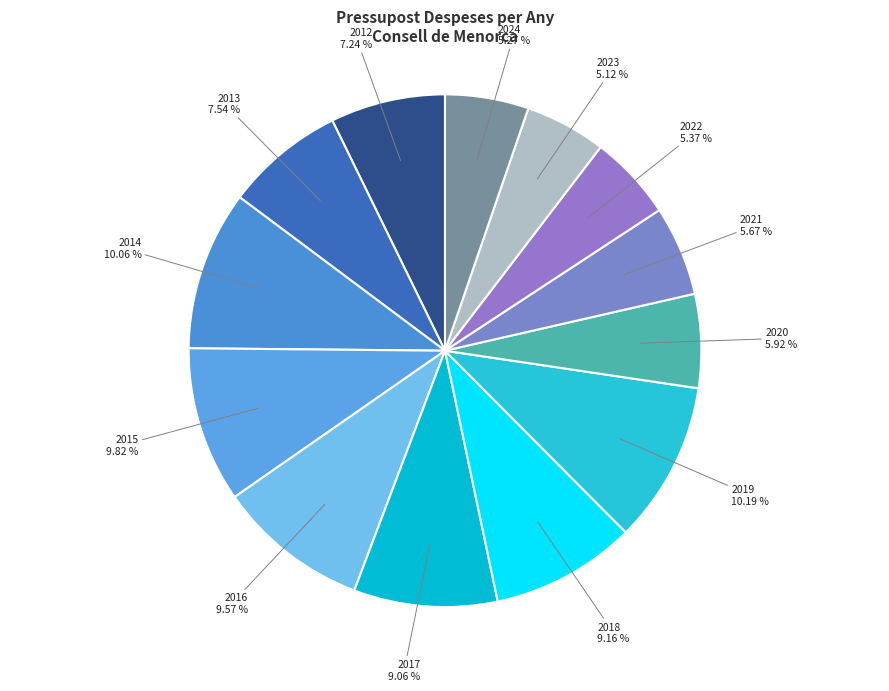

Count the number of slices in the pie.

13